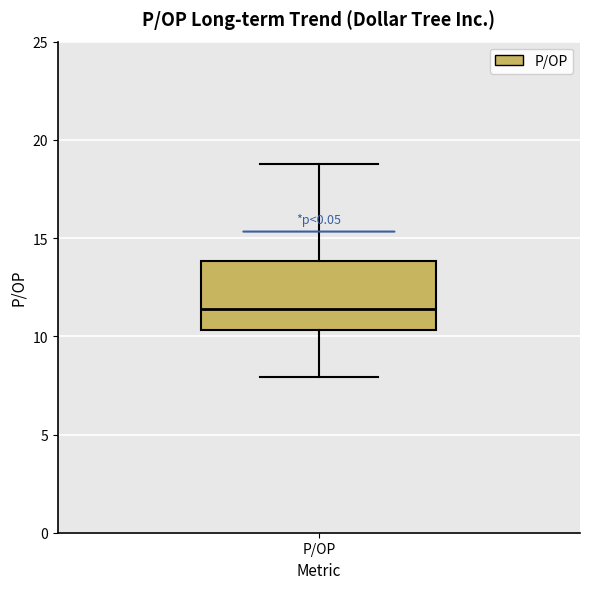

Read this box plot against the y-axis: the position of the median line, the range covered by the box, and the ends of both whiskers. The values are not printed on the chart, so give them approximately, as read against the axis.

median 11.5, box 10.5 to 14.0, whiskers 8.0 to 19.0